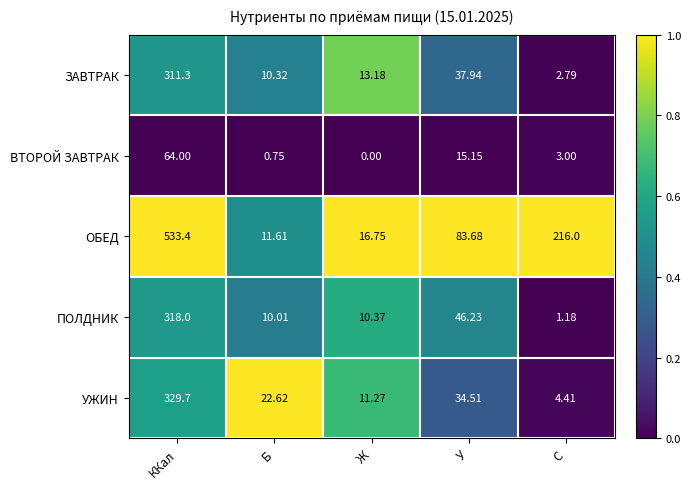

Which series has the largest total across all categories?

ОБЕД